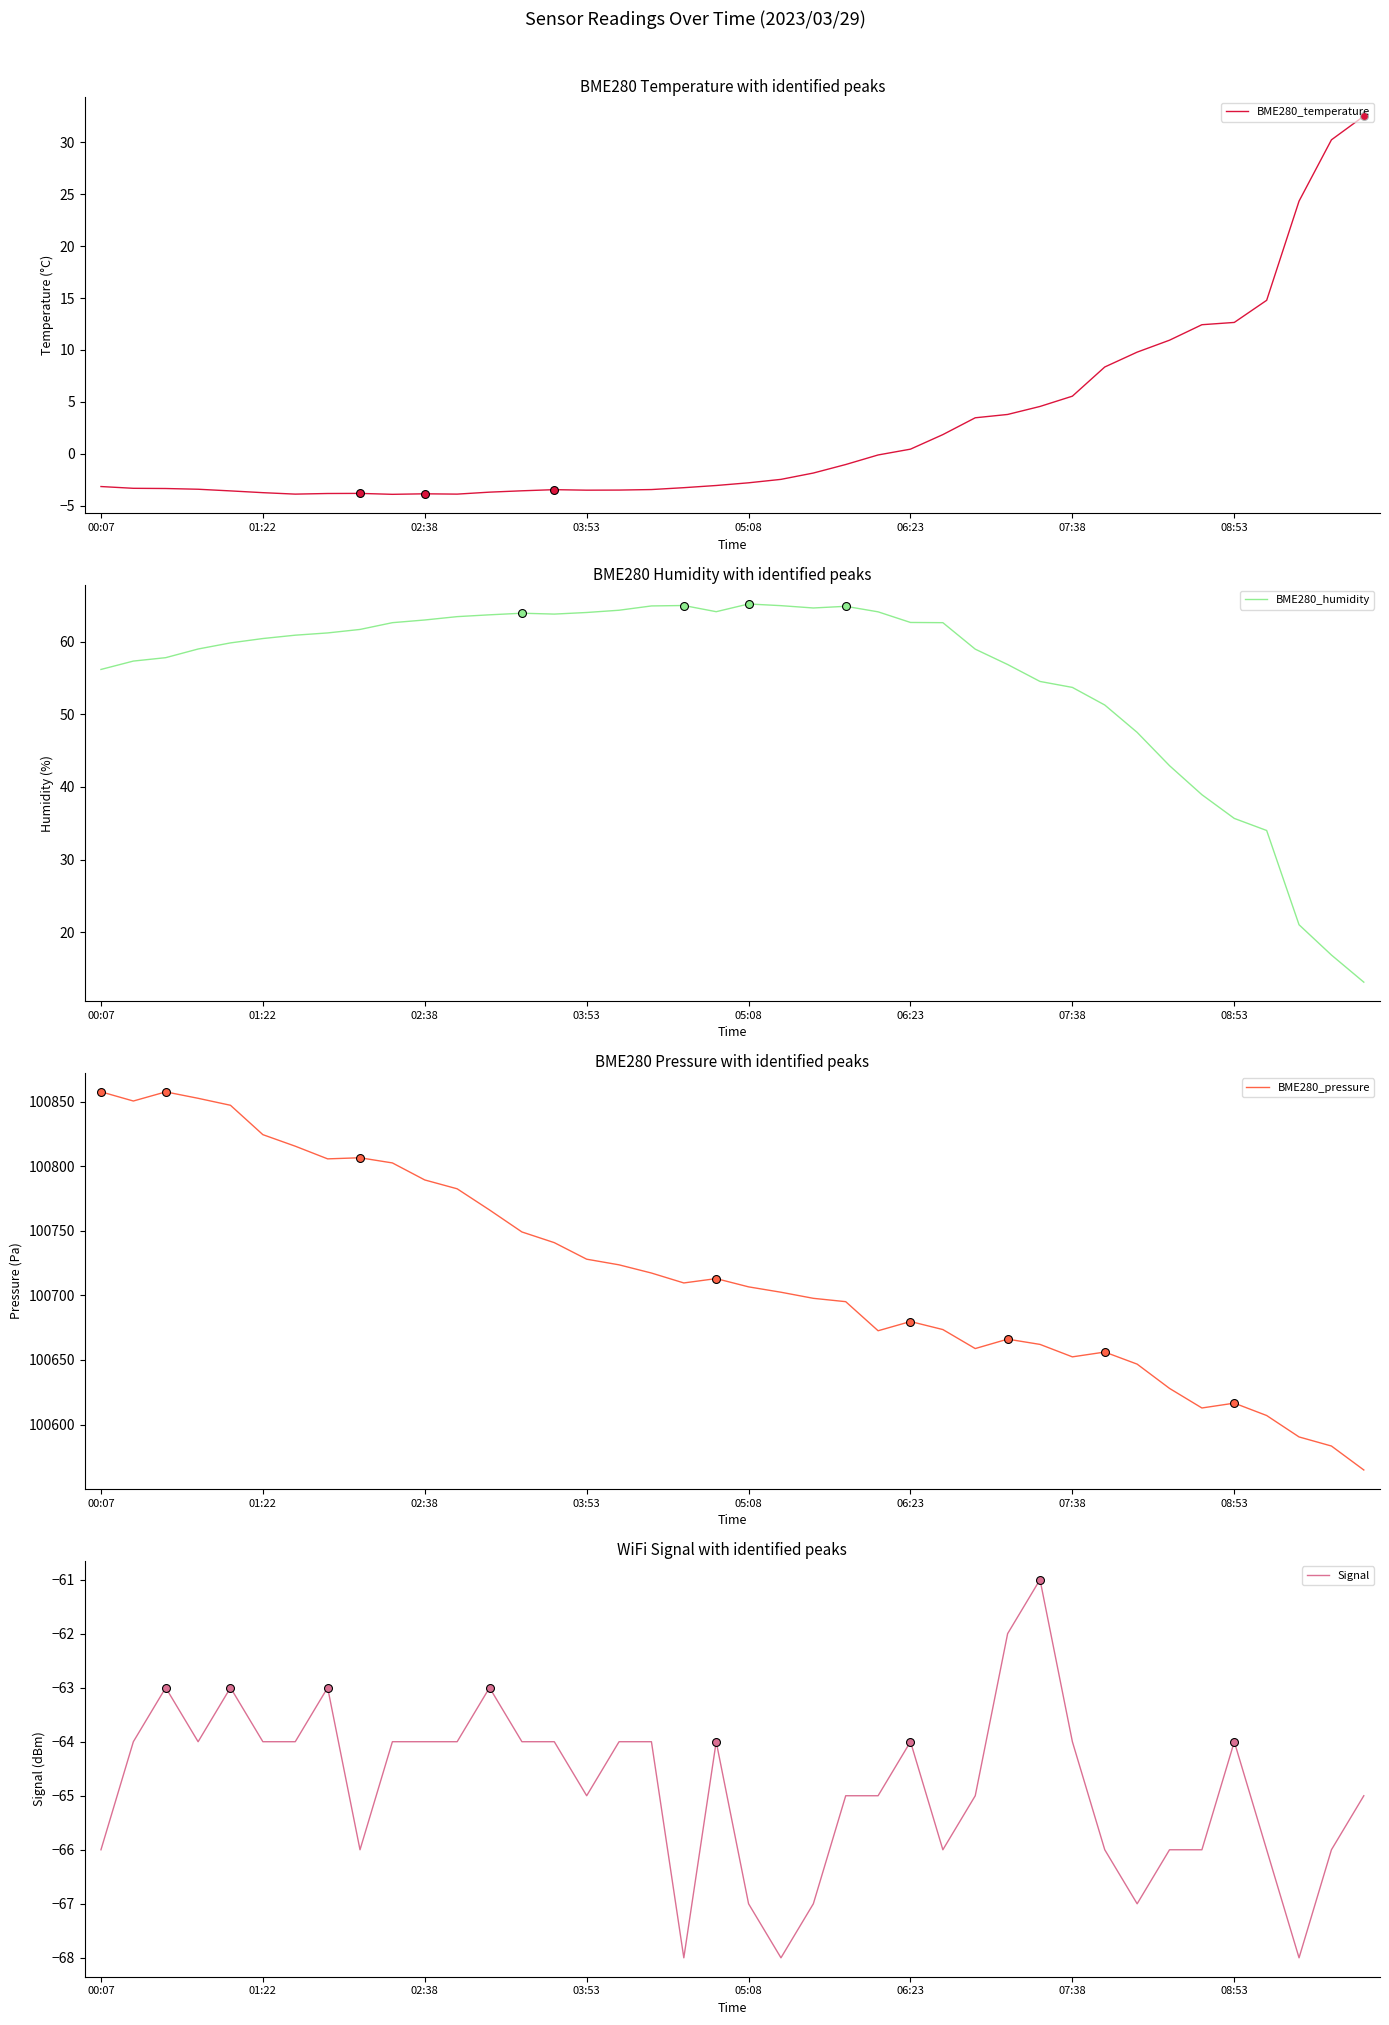

What are all the series names shown in the legend?

BME280_temperature, BME280_humidity, BME280_pressure, Signal